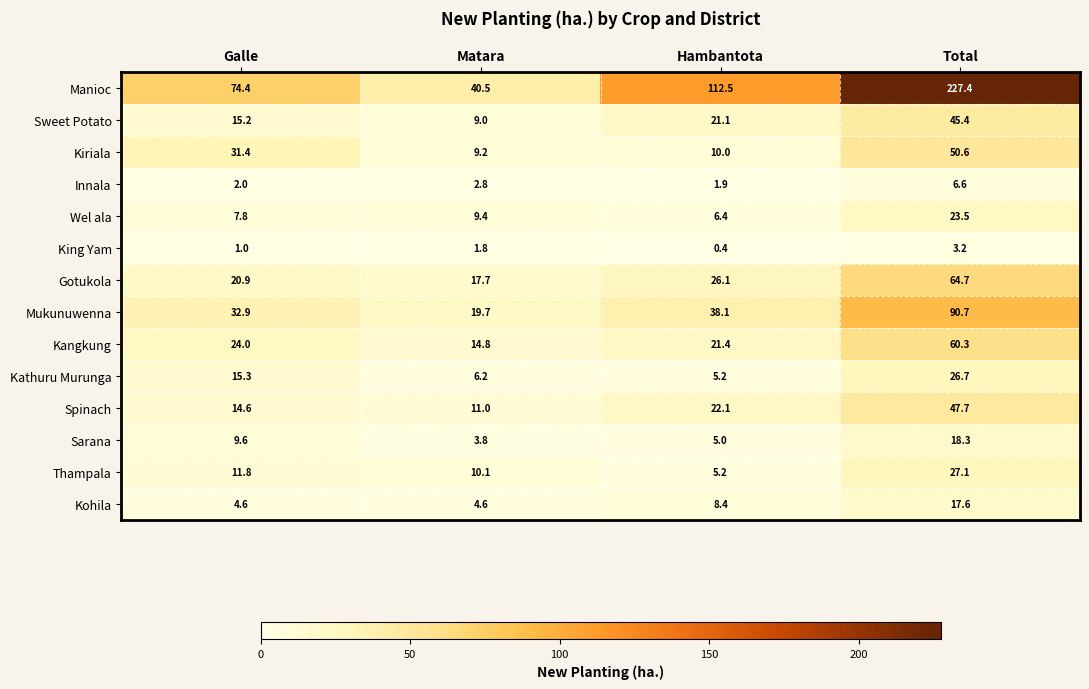

Which series changed the most between Hambantota and Total?

Manioc